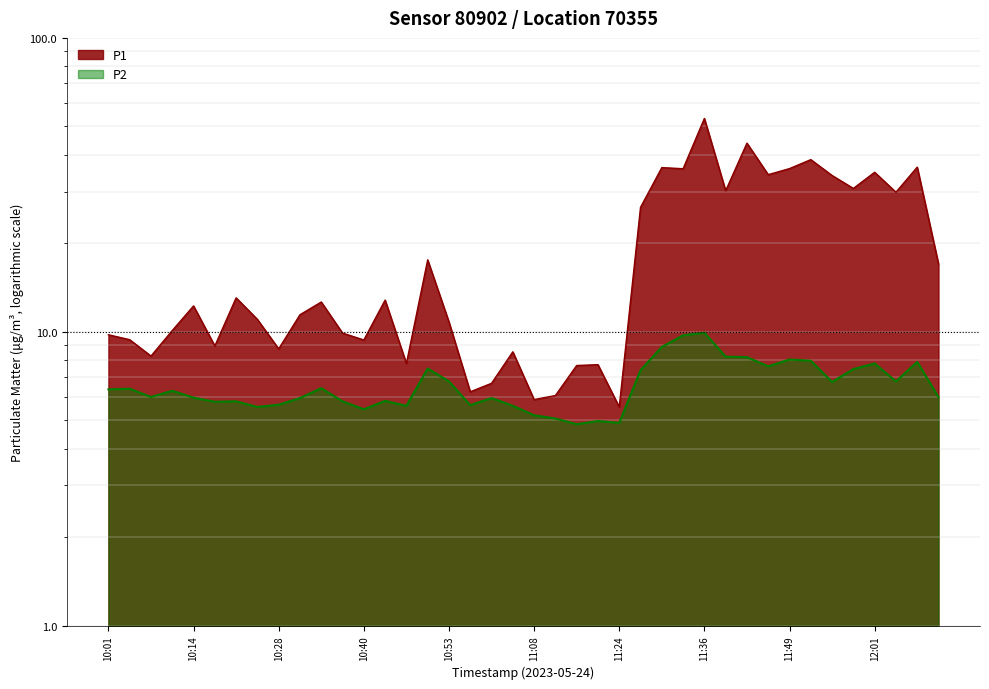

What is the difference between the P2 values at 10:40 and 12:01?

2.3